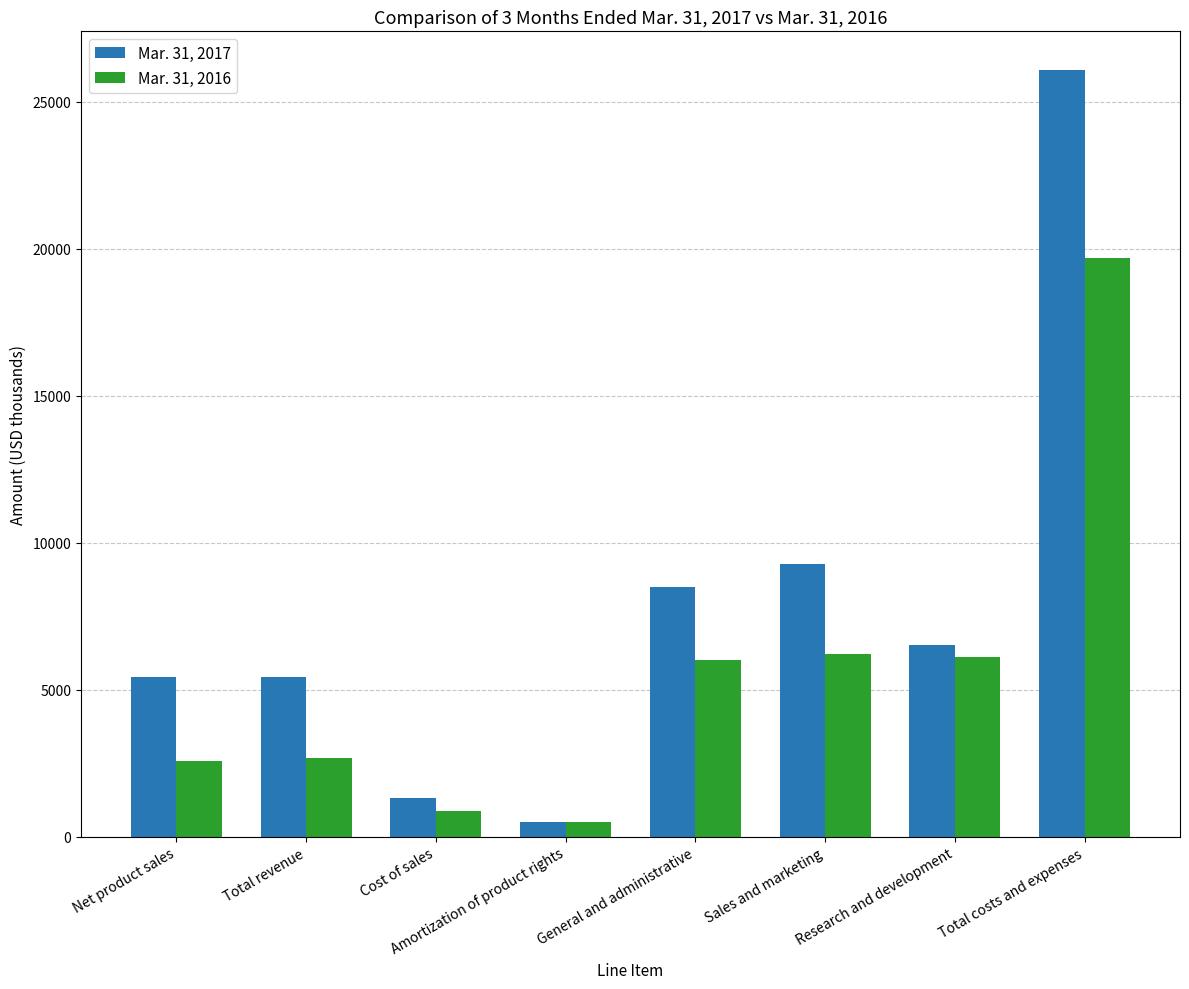

What is the spread (max minus min) of values at Cost of sales?

443